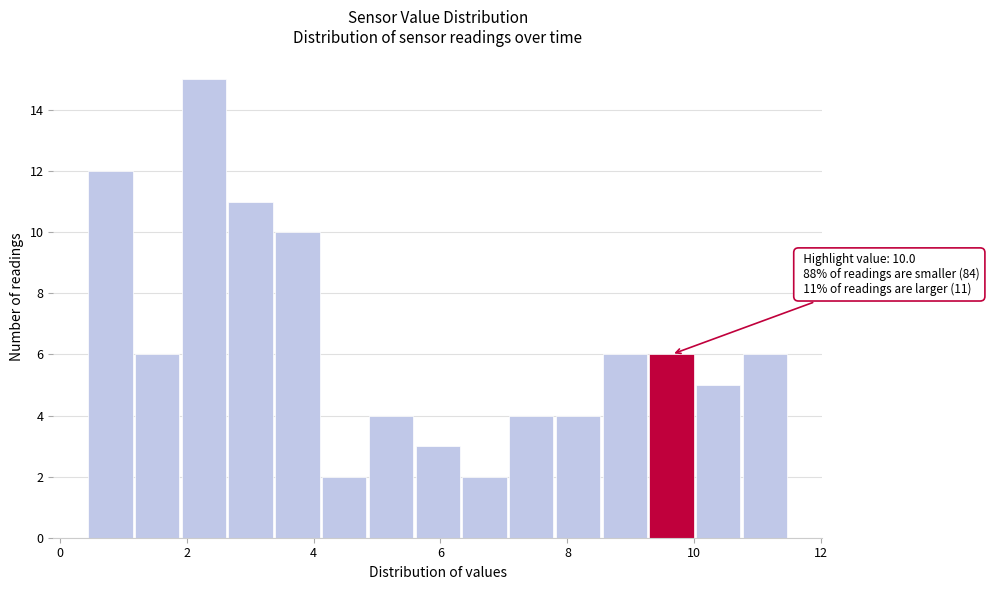

Around what value on the x-axis is the tallest bar? Give the approximate position of its centre, as read against the axis.

2.2